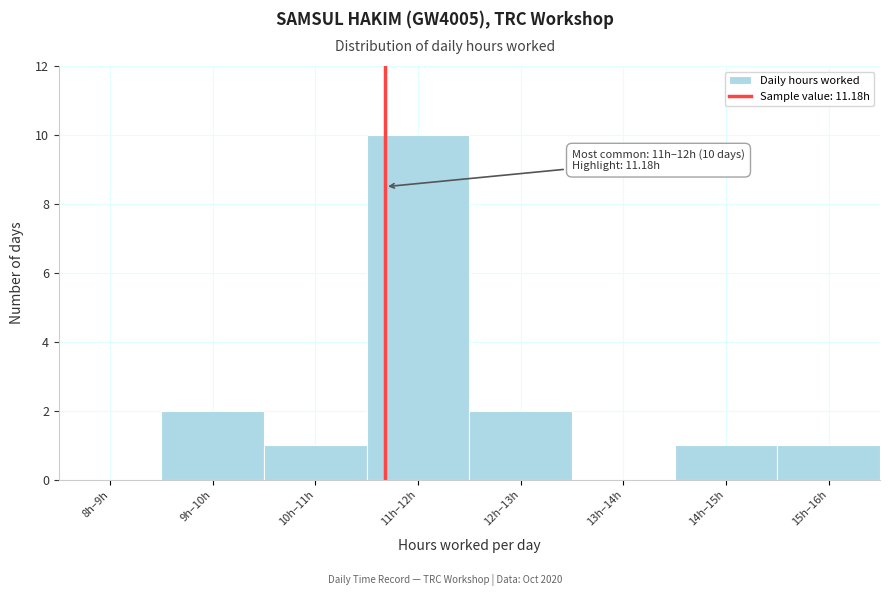

Reading right to left, list all the values displayed in this chart.

15h–16h=1	14h–15h=1	13h–14h=0	12h–13h=2	11h–12h=10	10h–11h=1	9h–10h=2	8h–9h=0